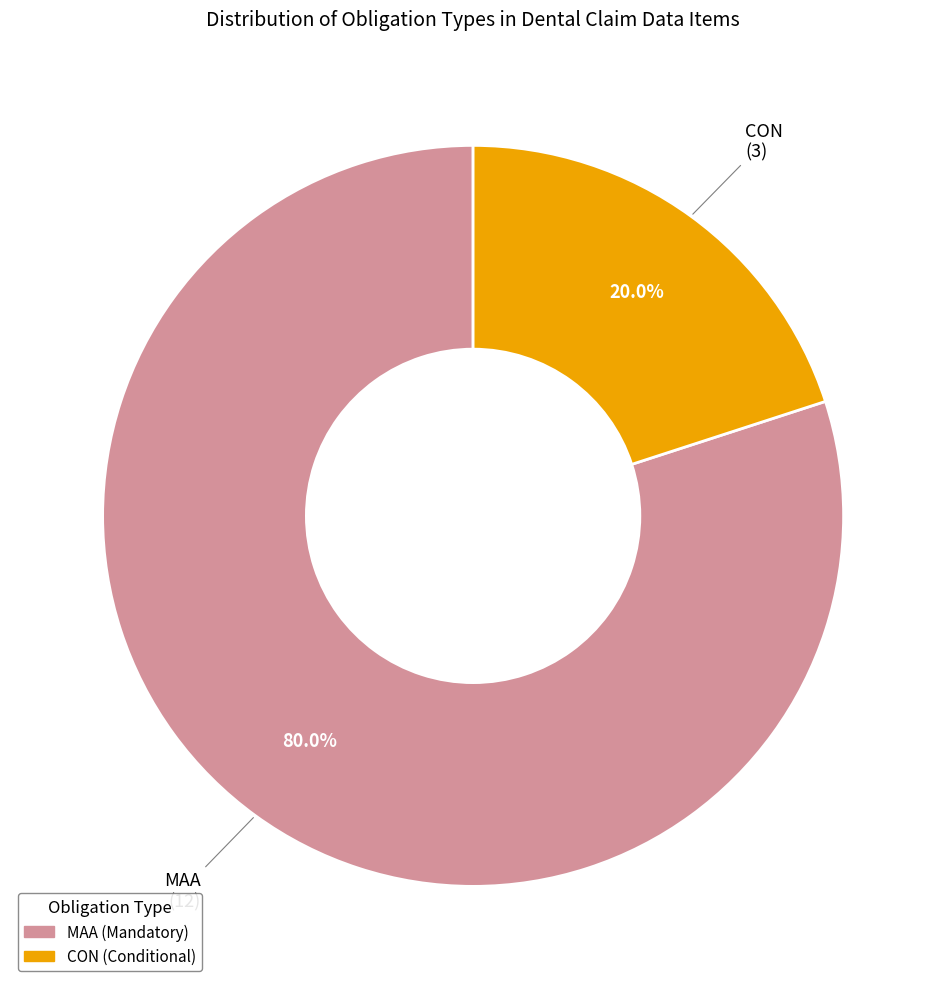

Between MAA and CON, which is larger?

MAA